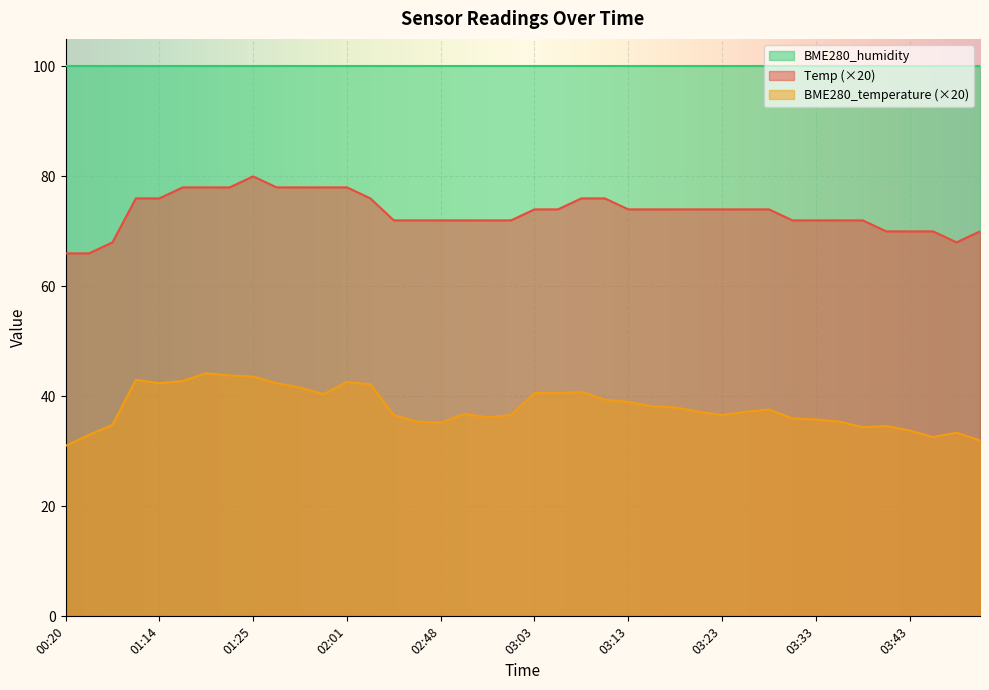

Which series has the widest spread of values?

Temp